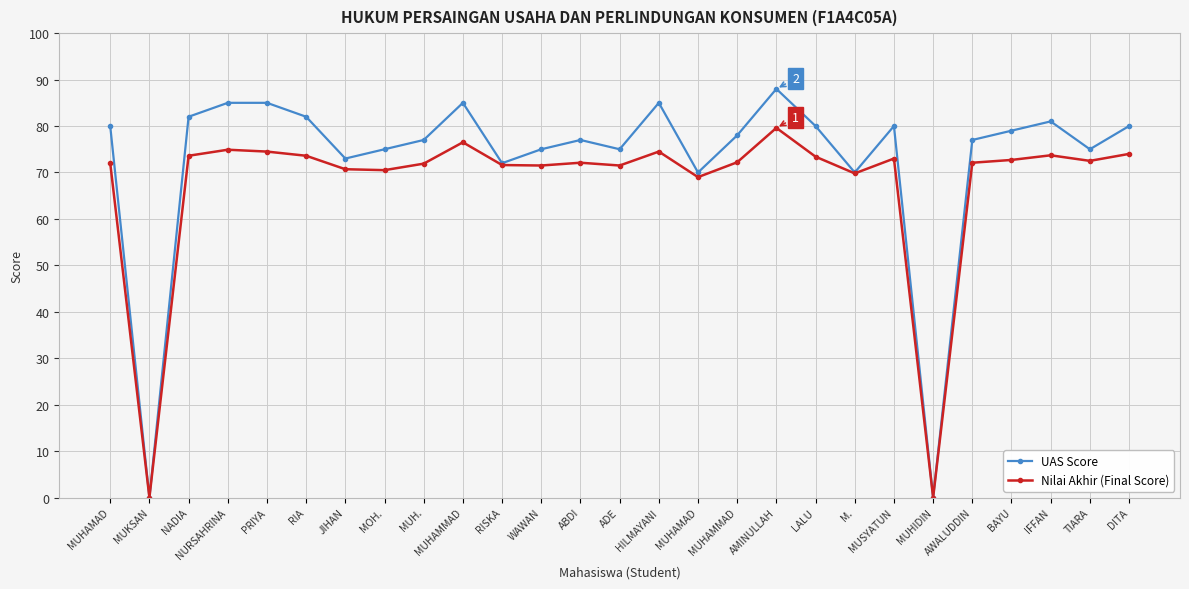

How many lines are shown in the chart?

2